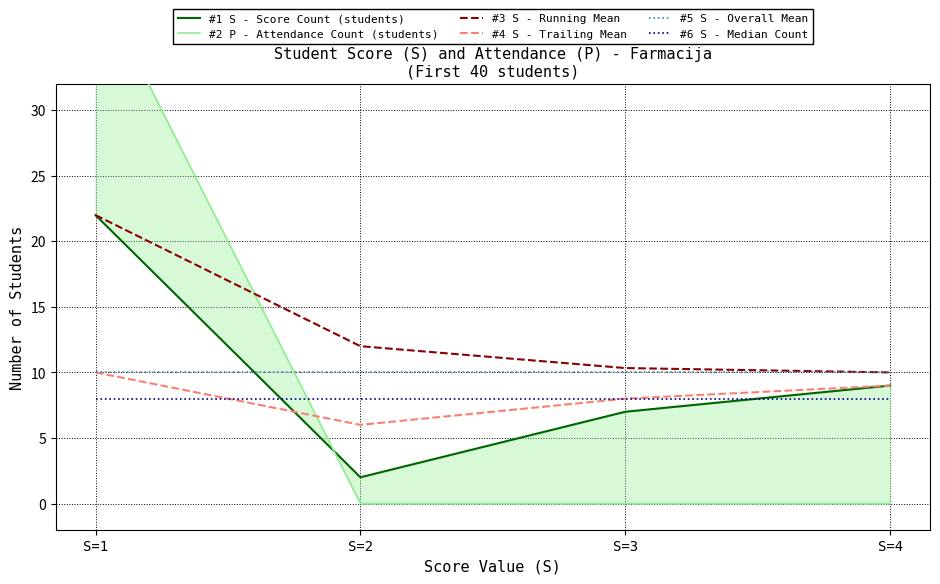

Where do #3 S - Running Mean and #2 P - Attendance Count (students) first cross each other?

S=1 and S=2